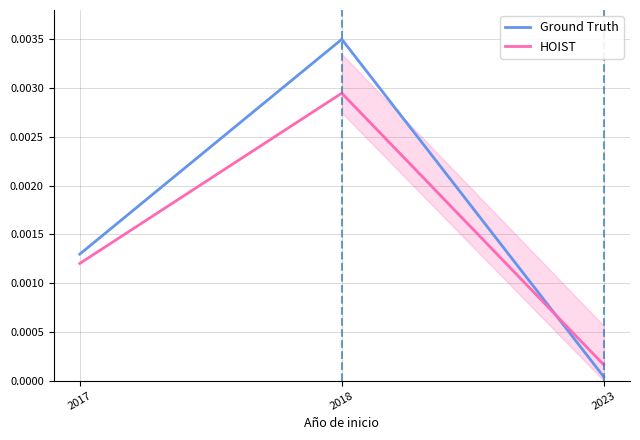

Which category has the highest value in the Ground Truth series?

2018